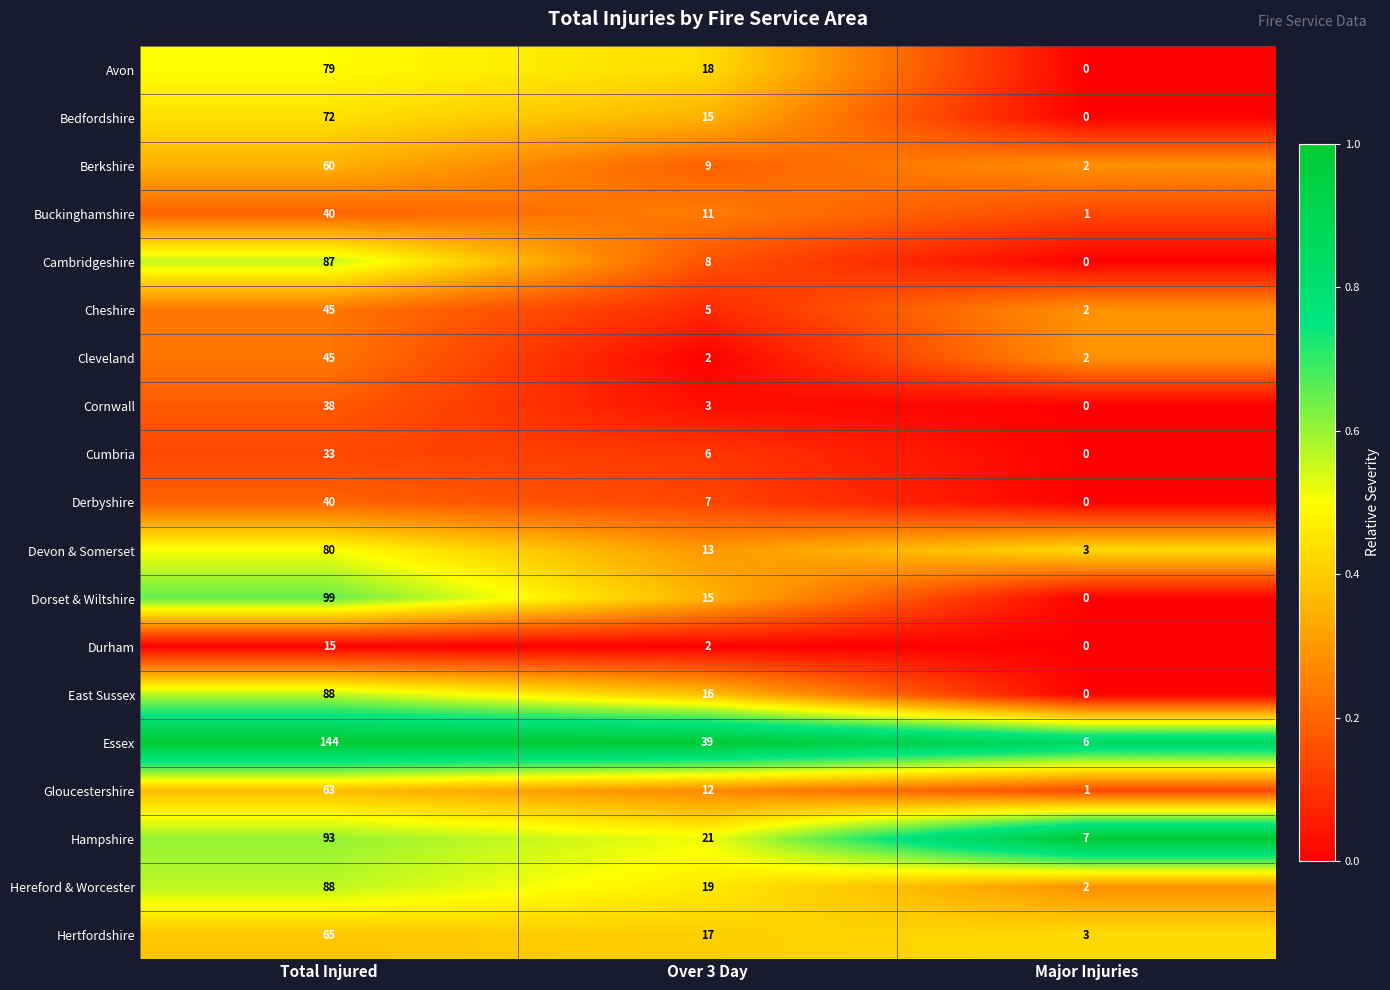

What is the total value across all series at Total Injured?

1274